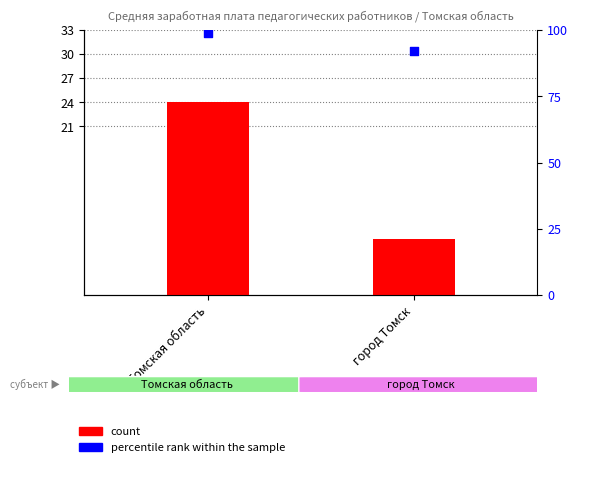

What is the total value across all series at Томская область?

122.9